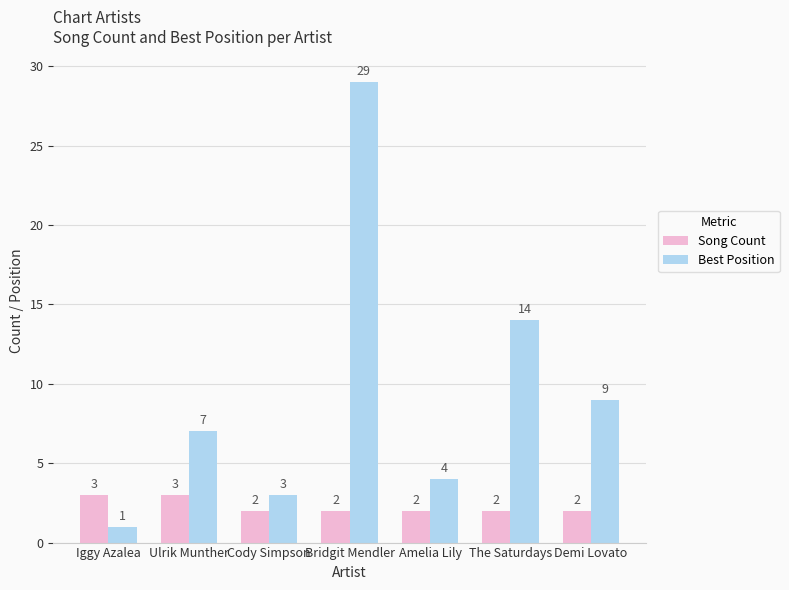

How many data points in Song Count are above 2?

2